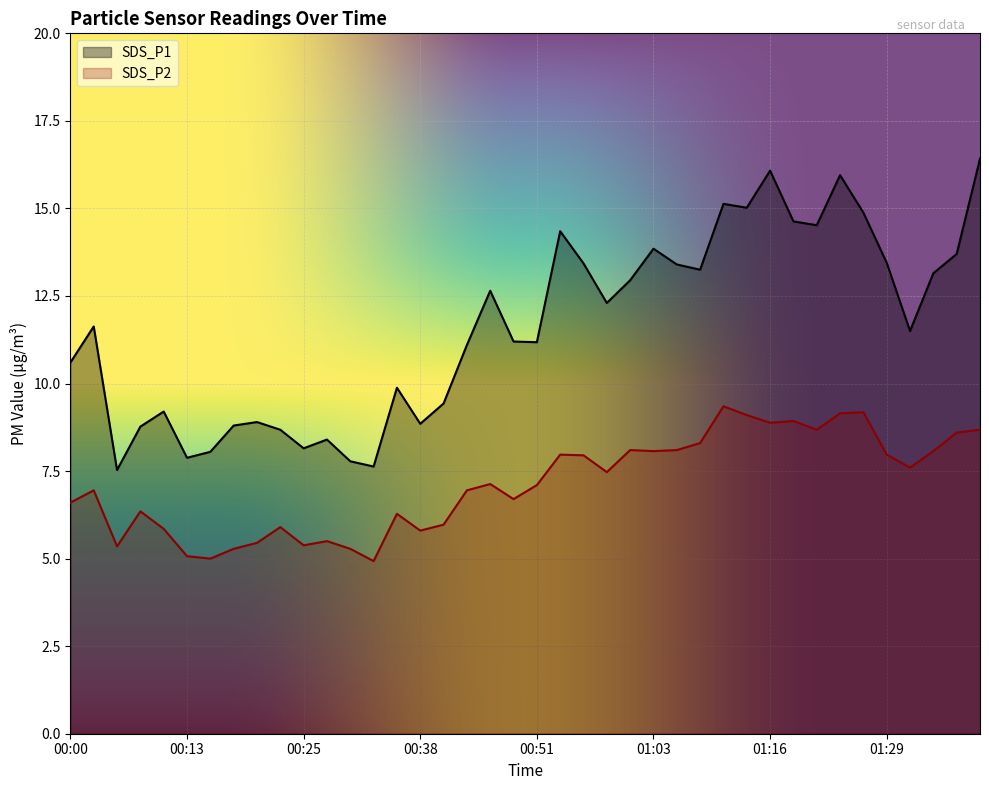

Which has a higher value, 01:26 or 00:28?

01:26